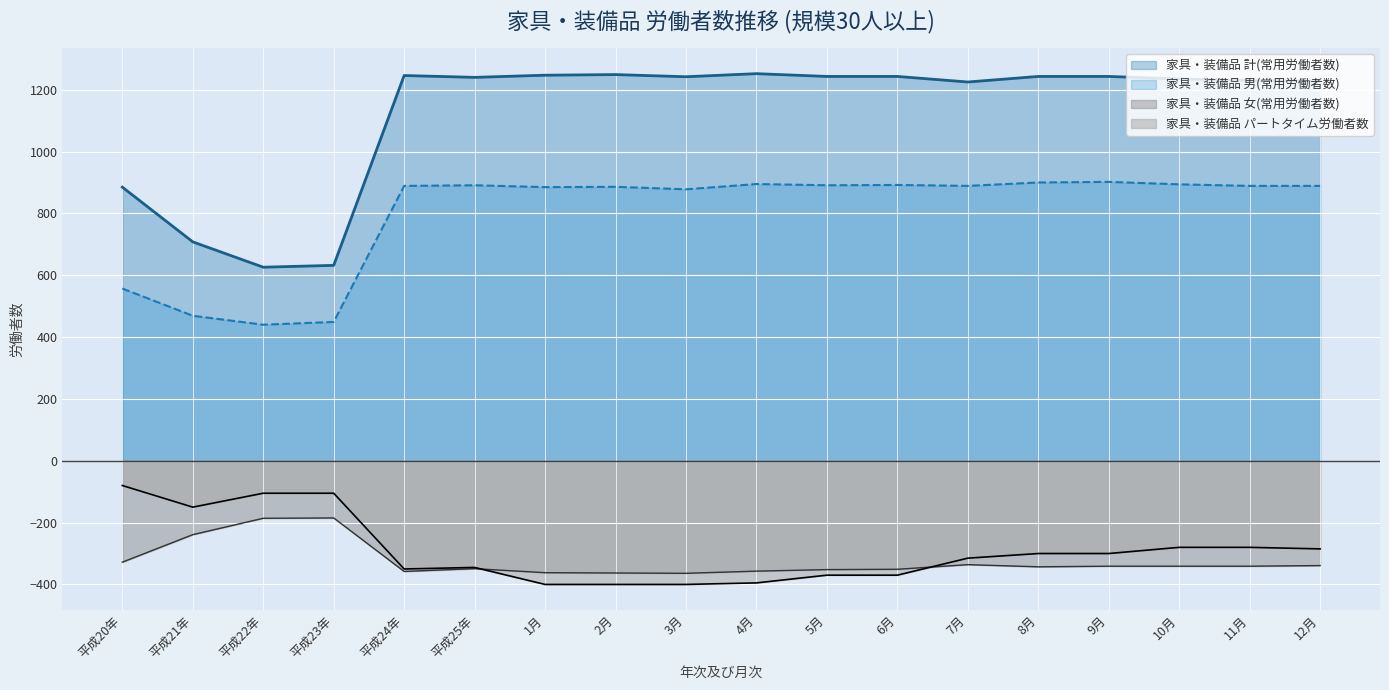

What are all the series names shown in the legend?

家具・装備品 計(常用労働者数), 家具・装備品 男(常用労働者数), 家具・装備品 女(常用労働者数), 家具・装備品 パートタイム労働者数